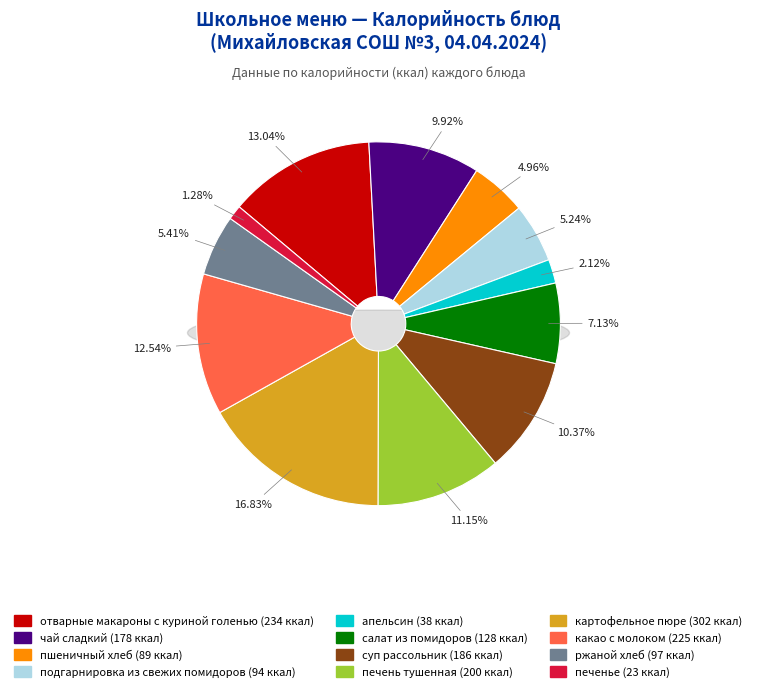

Is there any slice that represents more than half of the pie?

No